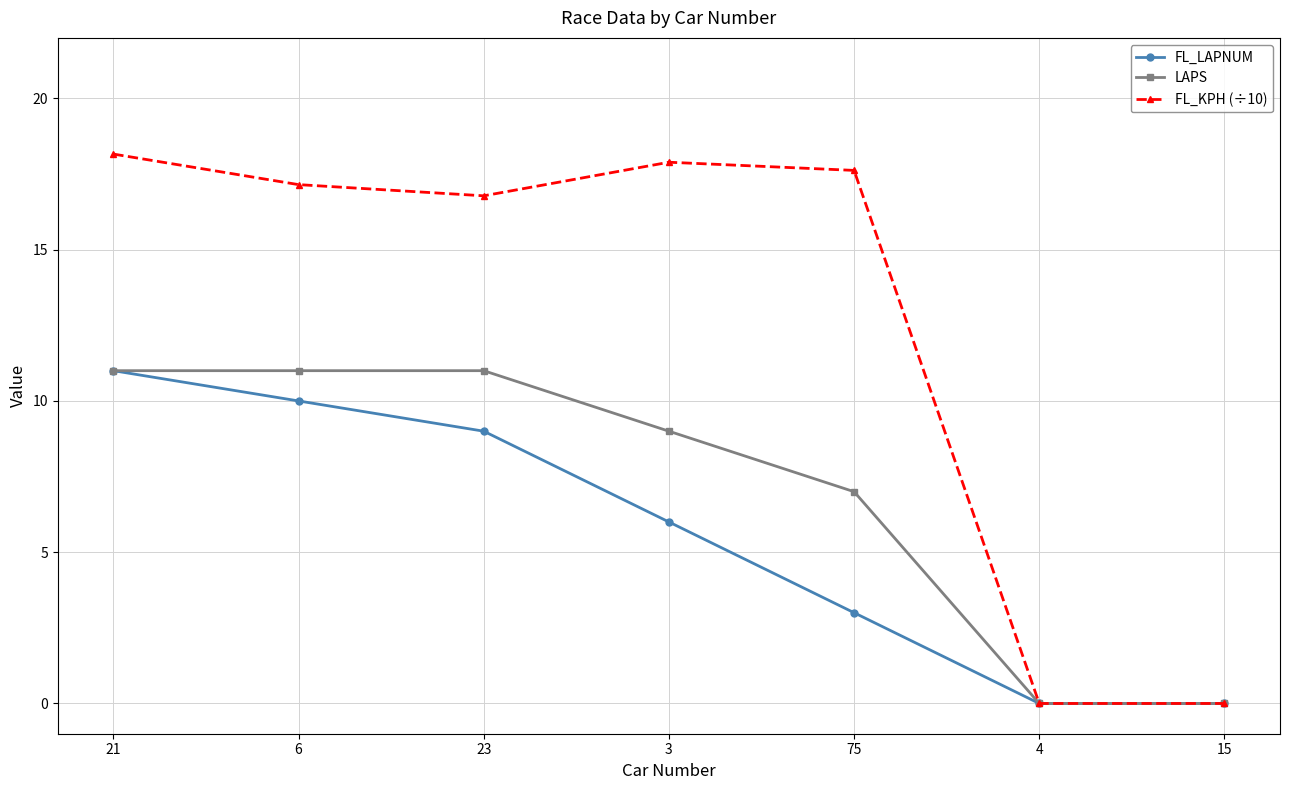

What position from the right is 23?

5